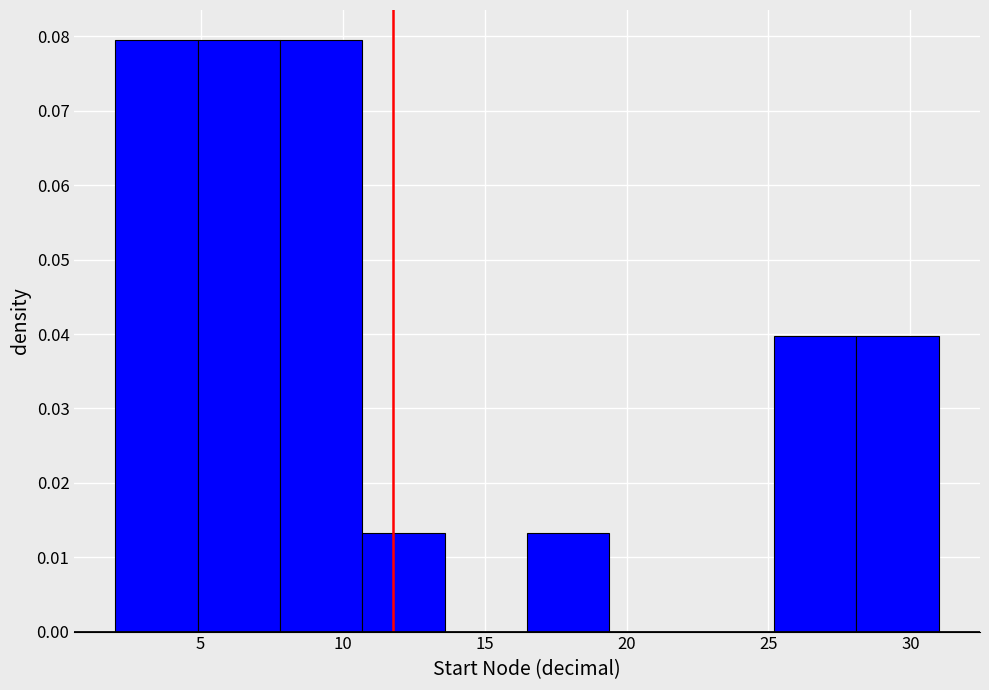

Reading left to right, transcribe this chart: for each bar, give the range it covers on the x-axis and its height. Neither the bar edges nor the heights are printed on the chart, so give them approximately, as read against the axes.

2.0 to 4.9: 0.080
4.9 to 7.8: 0.080
7.8 to 10.7: 0.080
10.7 to 13.6: 0.013
13.6 to 16.5: 0
16.5 to 19.4: 0.013
19.4 to 22.3: 0
22.3 to 25.2: 0
25.2 to 28.1: 0.040
28.1 to 31.0: 0.040